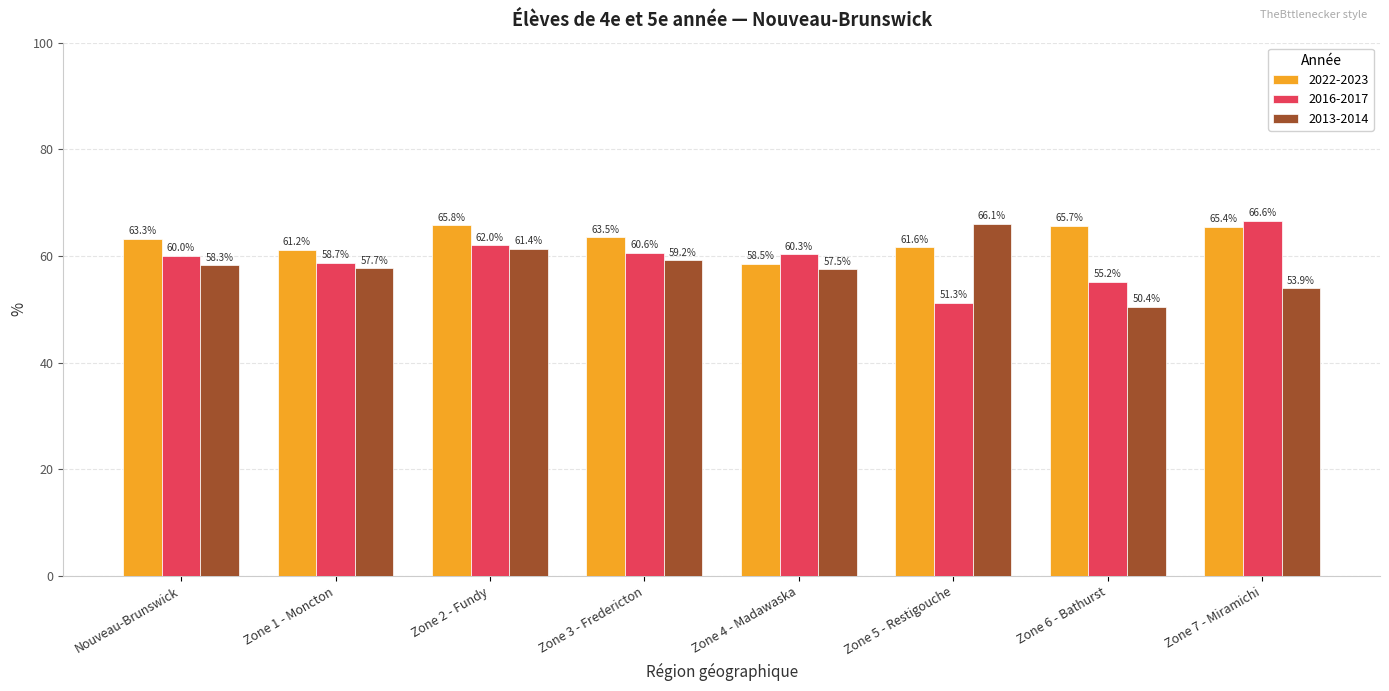

How many categories are shown in the chart?

8